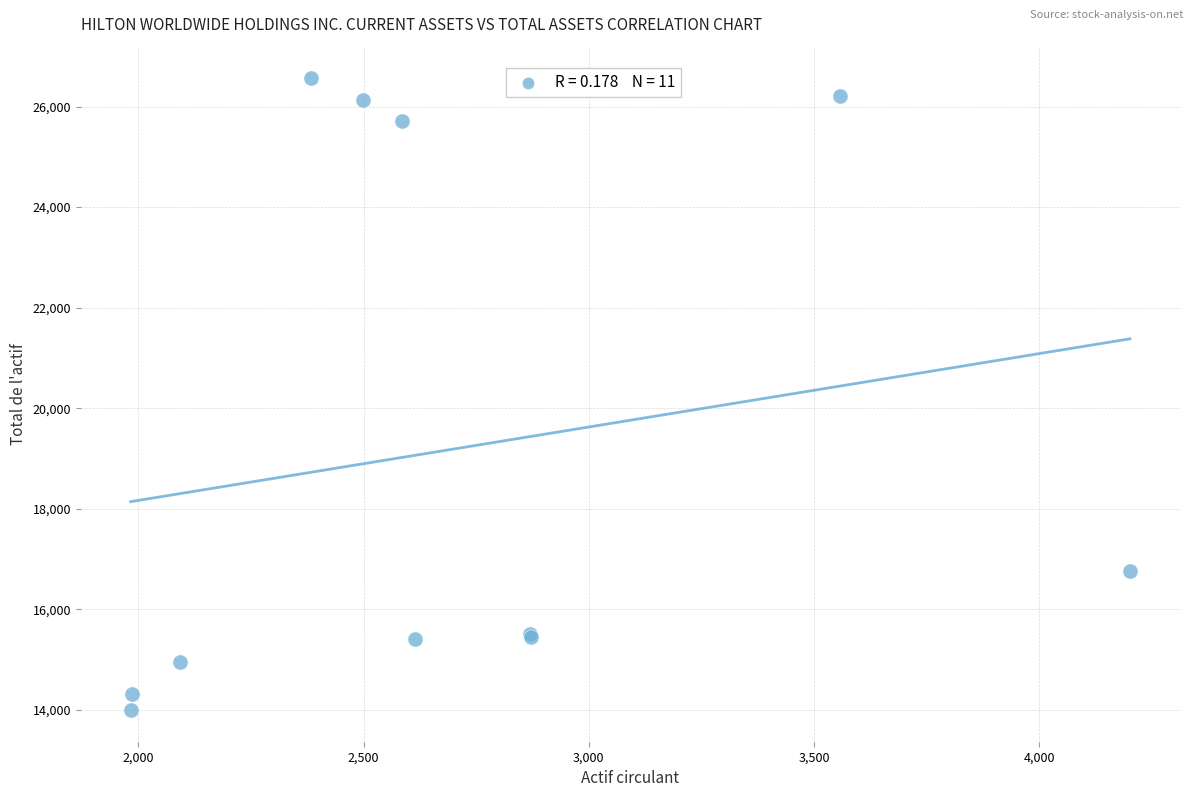

What Y value in the scatter plot is closest to 20278?

16755